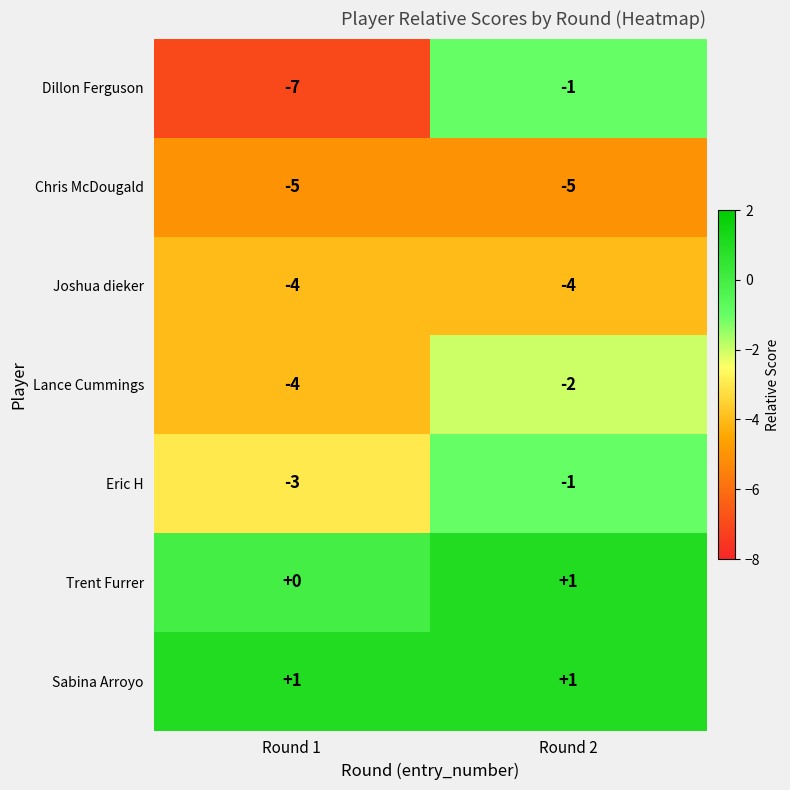

Reading right to left, transcribe all the data shown in this chart.

Dillon Ferguson: -1	-7
Chris McDougald: -5	-5
Joshua dieker: -4	-4
Lance Cummings: -2	-4
Eric H: -1	-3
Trent Furrer: 1	0
Sabina Arroyo: 1	1